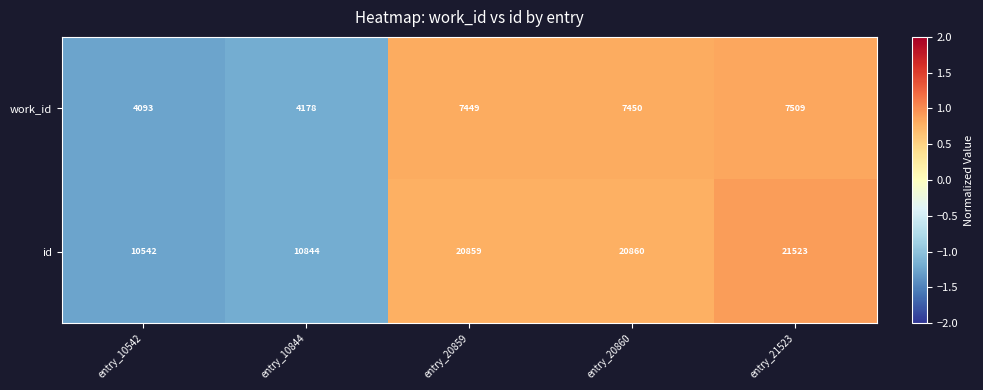

Which series changed the most between entry_10542 and entry_20860?

id